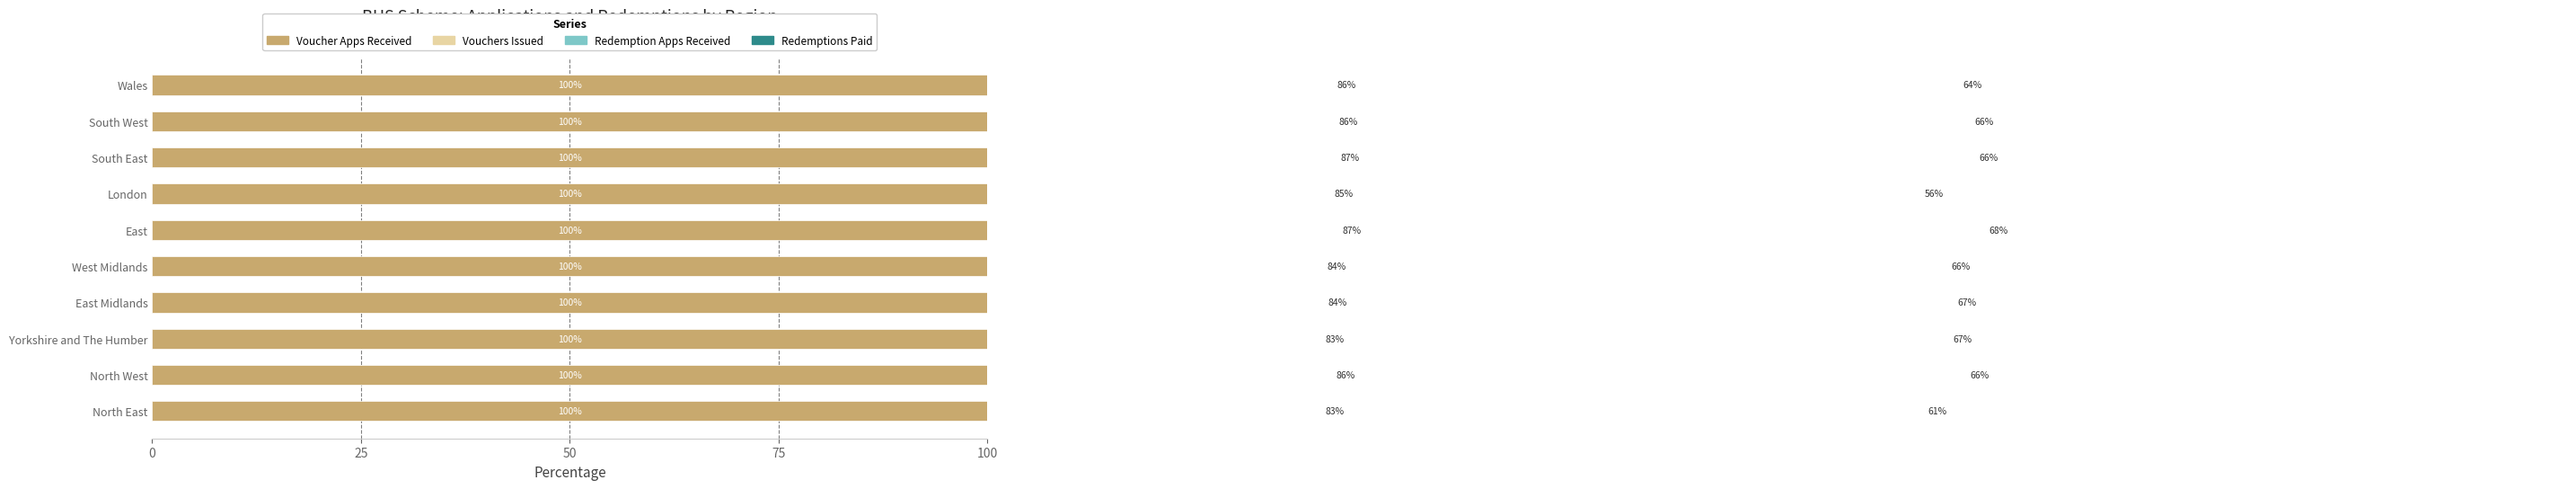

The value of Redemption applications received: Total at Yorkshire and The Humber is 109.1. True or false?

False